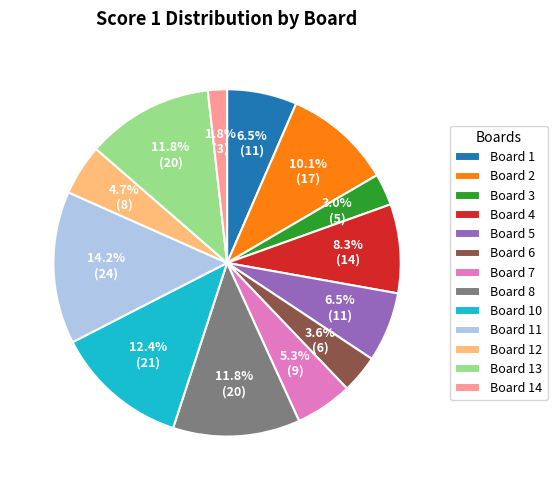

Which category has the biggest portion of the pie?

Board 11